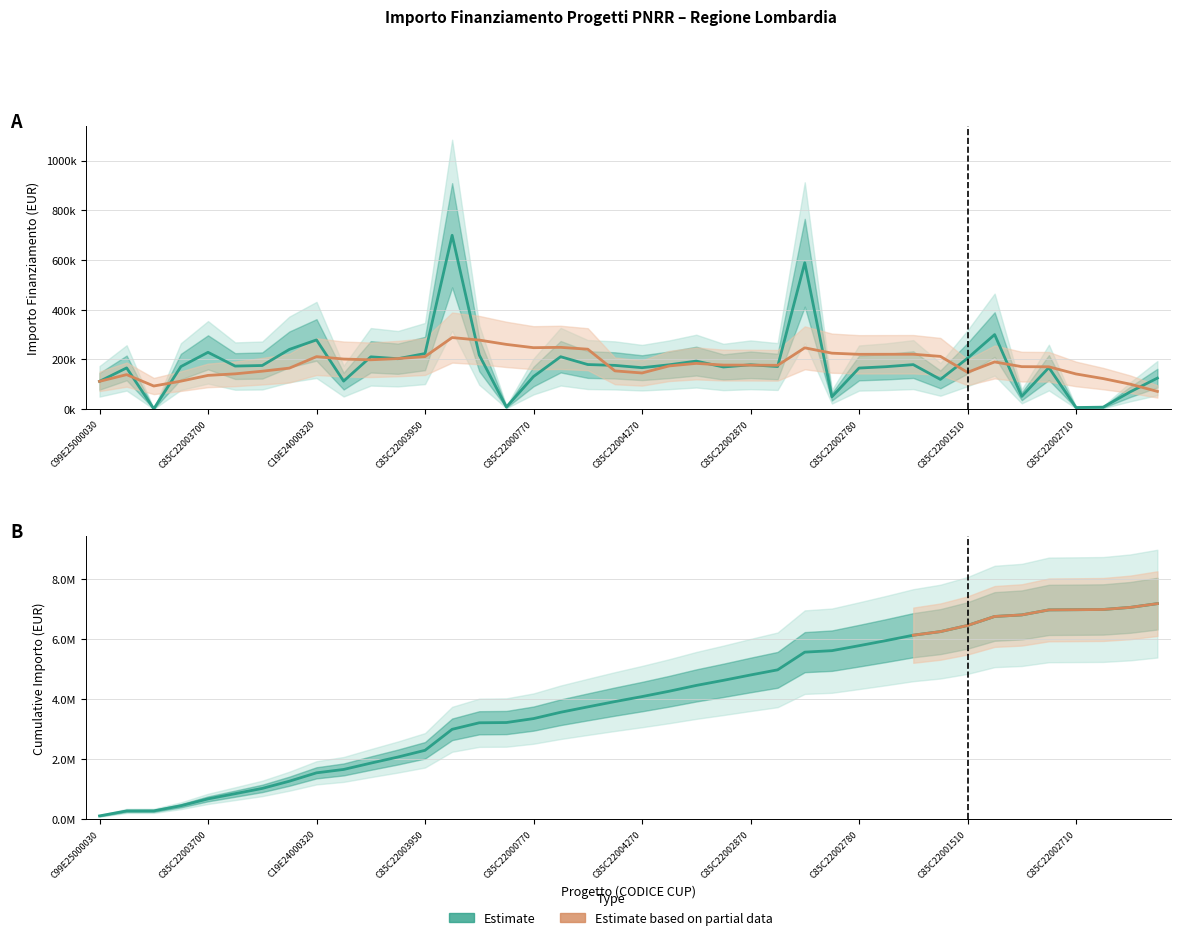

What is the label of the 12th point from the left?

C85C22003960008